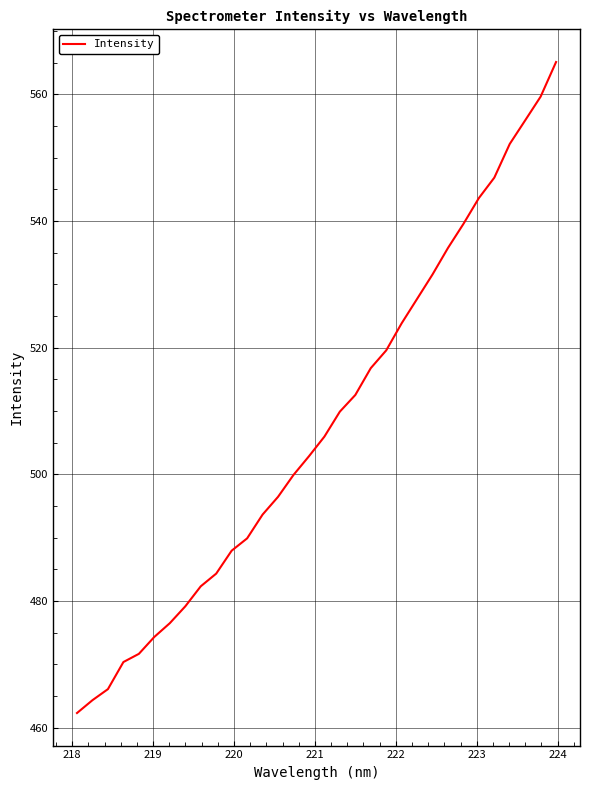

What is the difference between the maximum and minimum values?

102.8